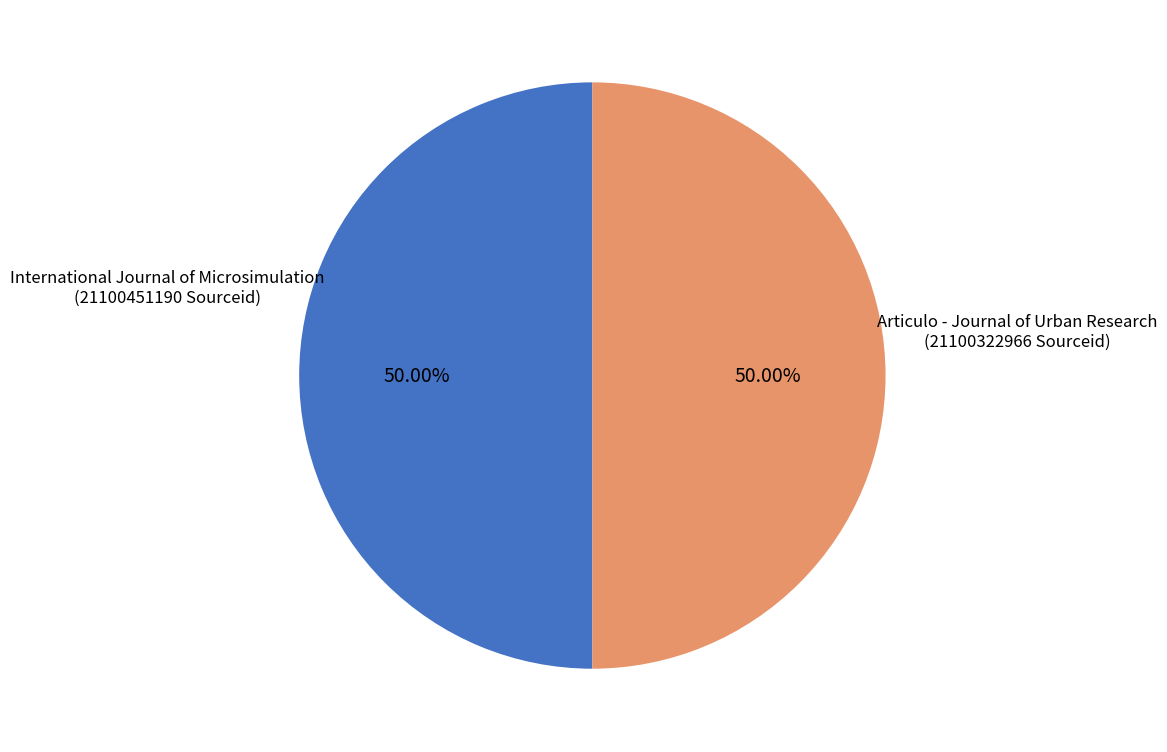

What is the smallest slice in the pie chart?

Articulo - Journal of Urban Research
(21100322966)